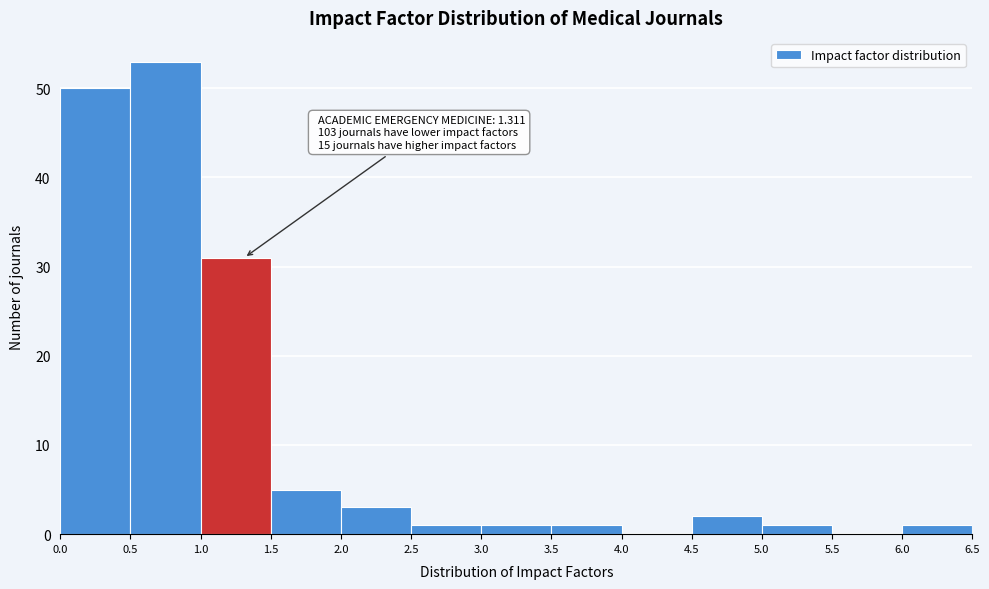

Over which range of the x-axis is the bar tallest?

0.5 to 1.0